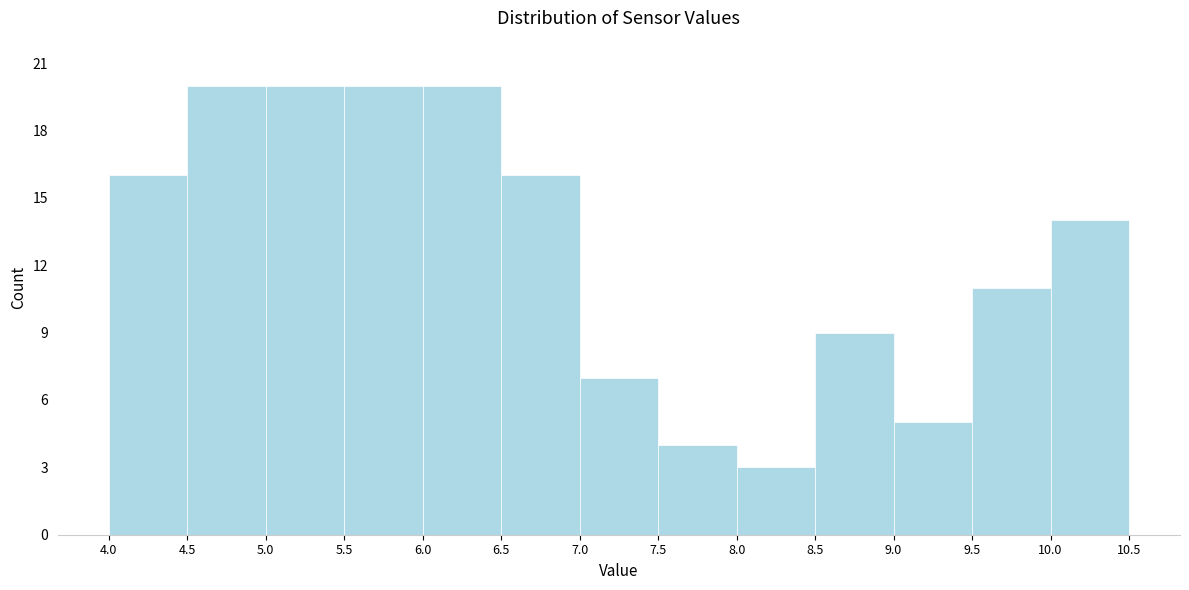

Reading left to right, transcribe this chart: for each bar, give the range it covers on the x-axis and its height. The values are not printed on the chart, so give them approximately, as read against the axis.

4.0 to 4.5: 16
4.5 to 5.0: 20
5.0 to 5.5: 20
5.5 to 6.0: 20
6.0 to 6.5: 20
6.5 to 7.0: 16
7.0 to 7.5: 7
7.5 to 8.0: 4
8.0 to 8.5: 3
8.5 to 9.0: 9
9.0 to 9.5: 5
9.5 to 10.0: 11
10.0 to 10.5: 14